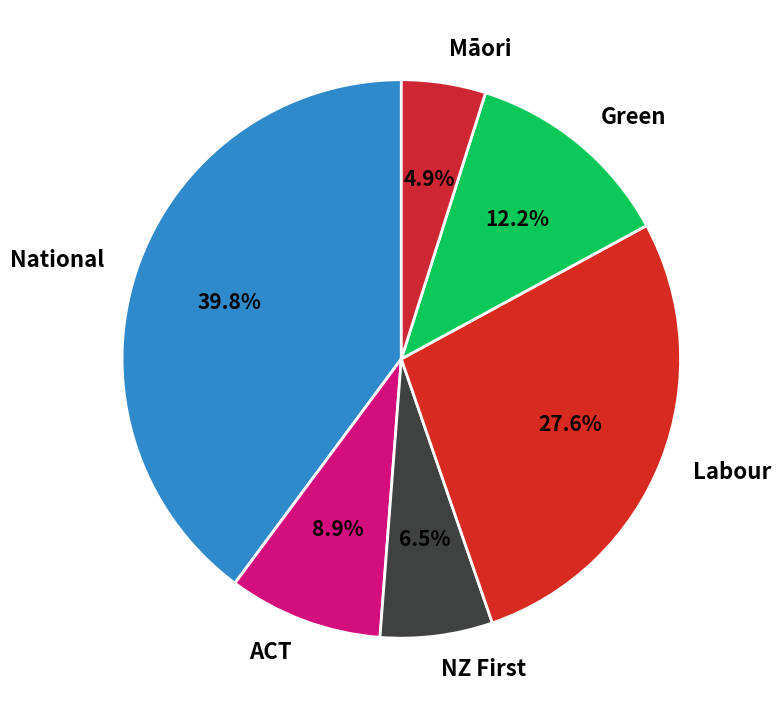

Rank the categories by value from highest to lowest.

National, Labour, Green, ACT, NZ First, Māori